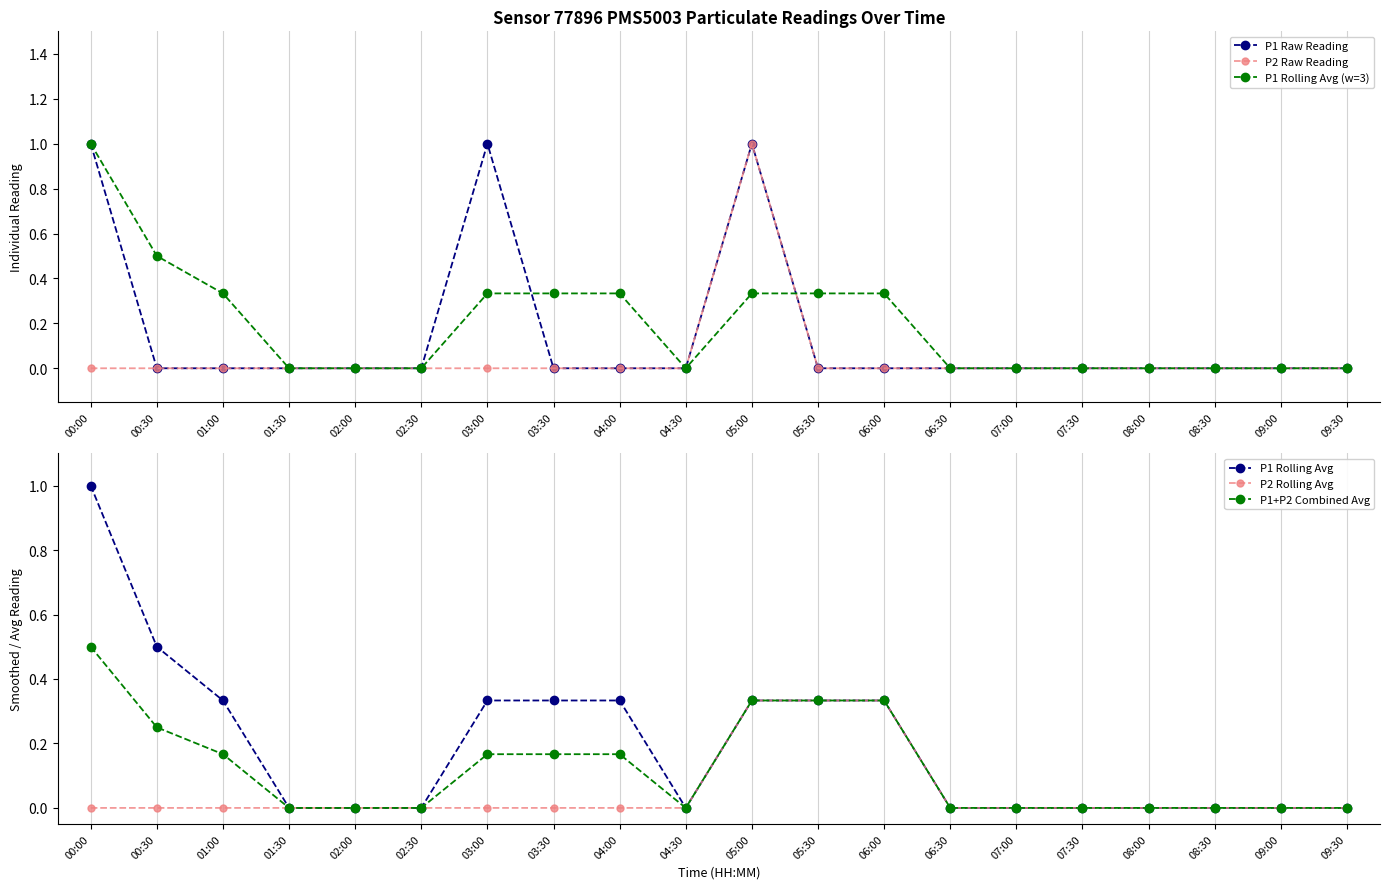

Does the chart have visible grid lines?

No